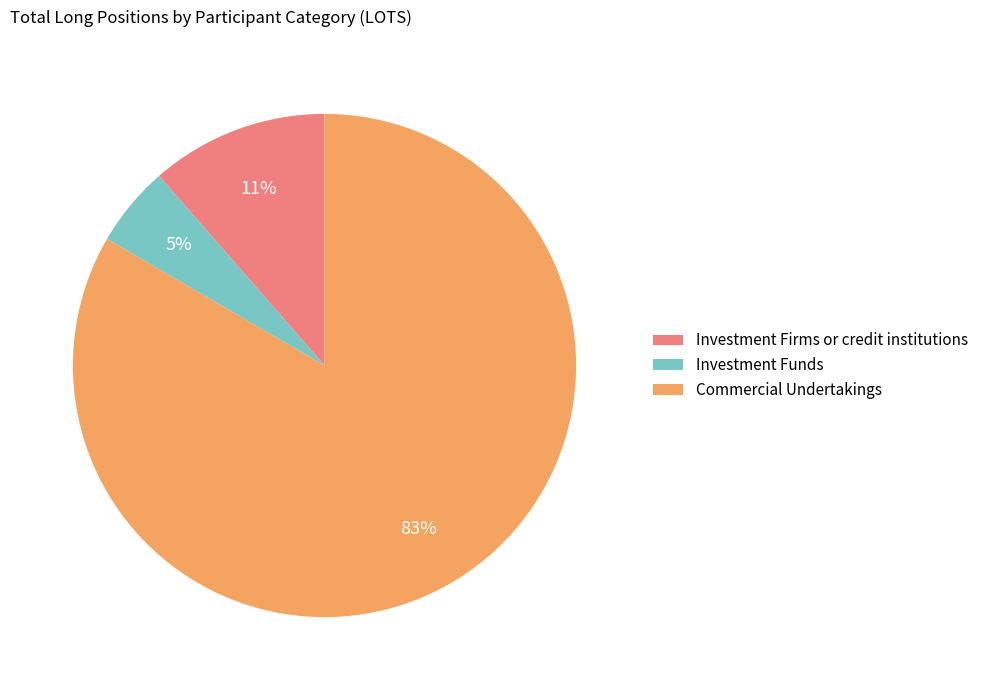

Which has a higher value, Investment Funds or Investment Firms or credit institutions?

Investment Firms or credit institutions